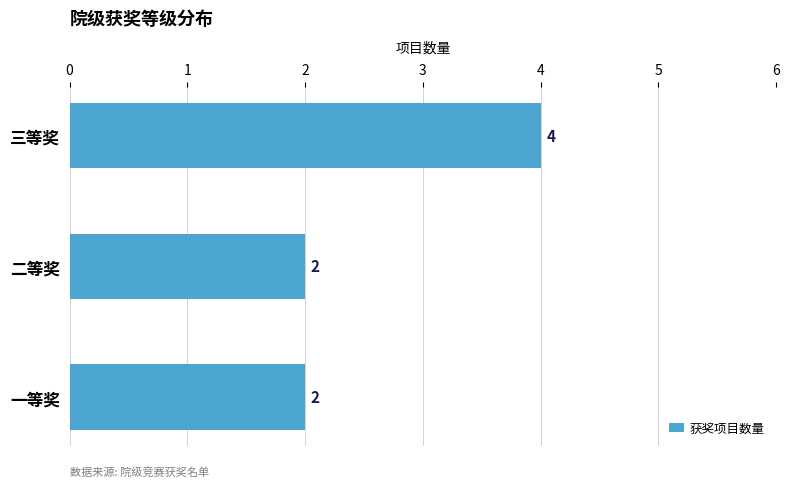

Approximately how many times larger is the value at 三等奖 compared to 一等奖?

2.0